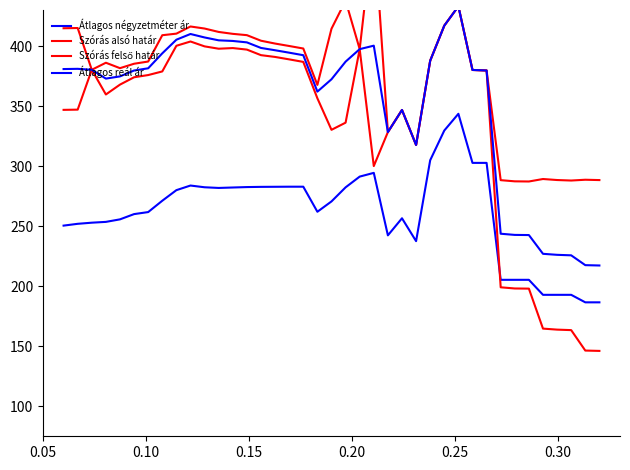

In Átlagos négyzetméter ár, how many points are higher than both neighbors (excluding endpoints)?

4